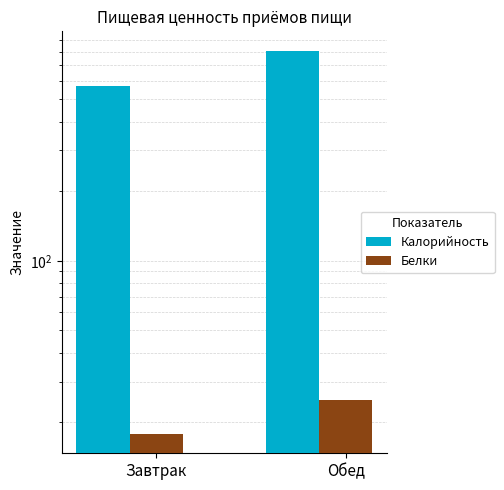

The Белки series shows 17.8 at Завтрак. True or false?

True